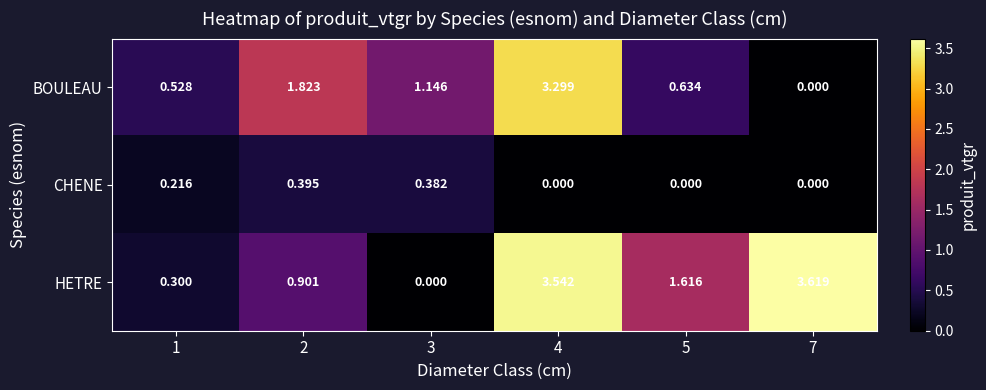

At 5, list the series in order from largest to smallest.

HETRE, BOULEAU, CHENE